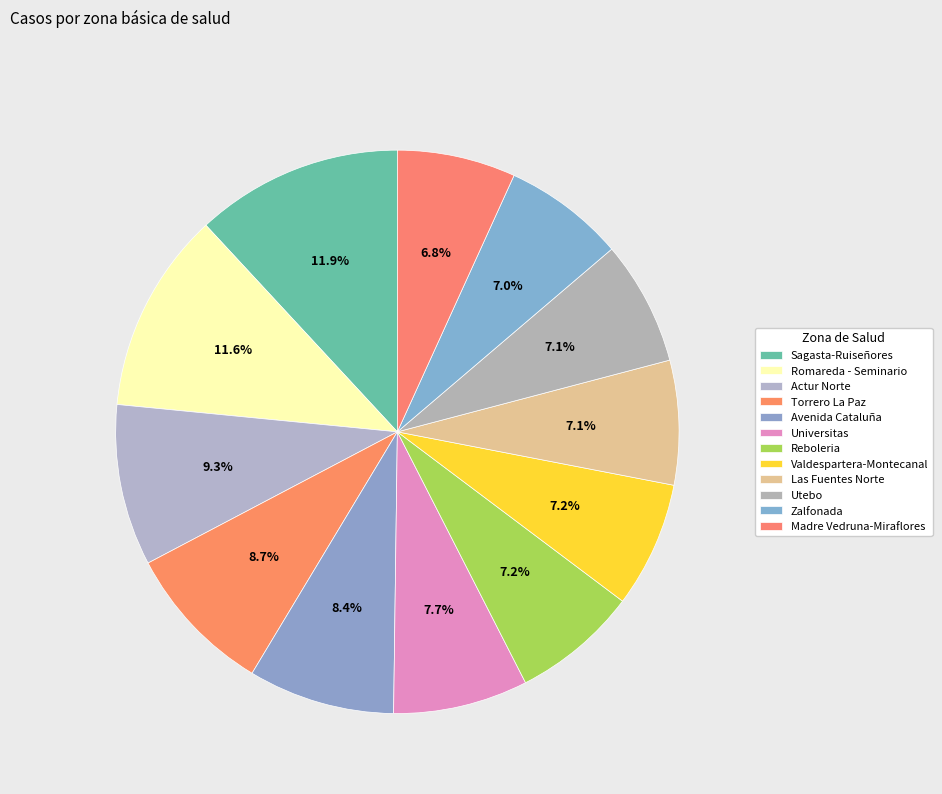

To the nearest percent, what is the difference between the largest and smallest slice percentages?

5%